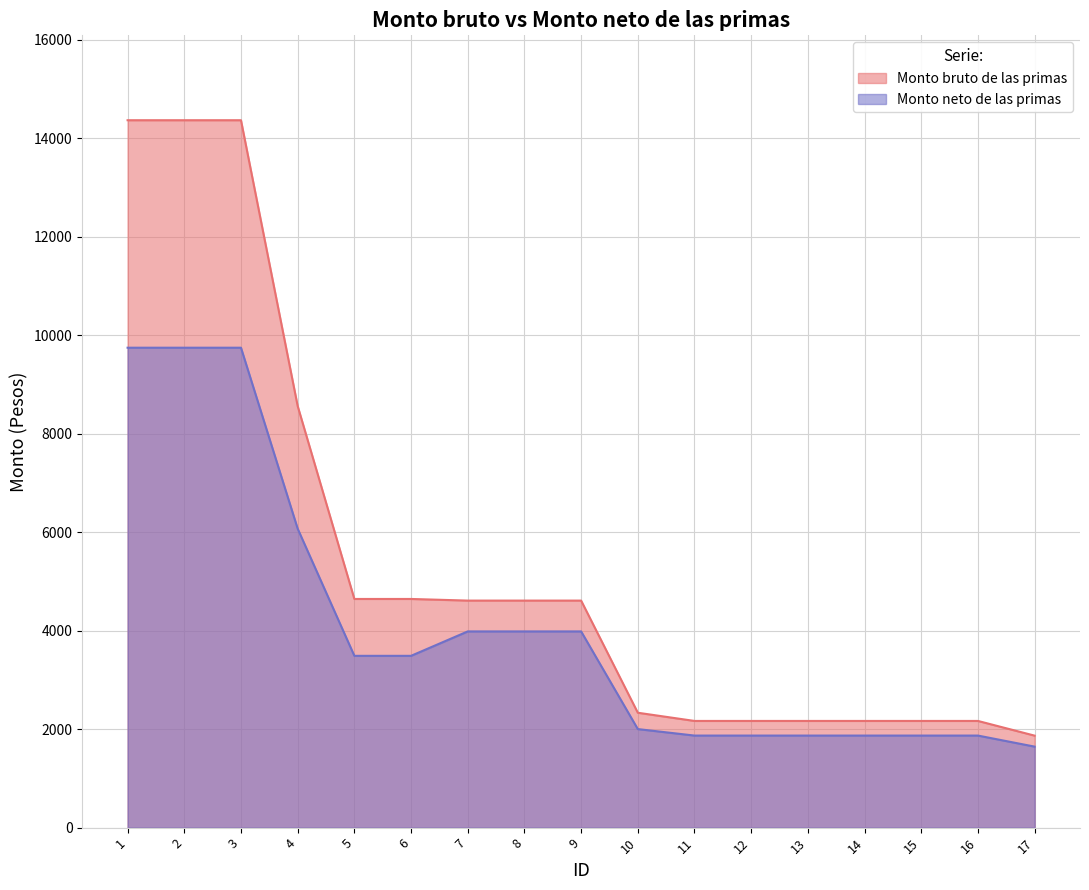

What is the sum of the Monto neto de las primas values at 3 and 7?

13731.4